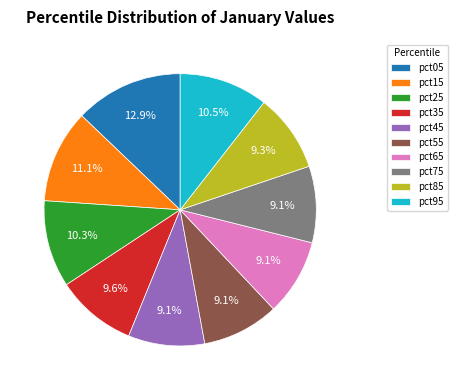

The pct85 slice represents 9% of the pie. True or false?

True